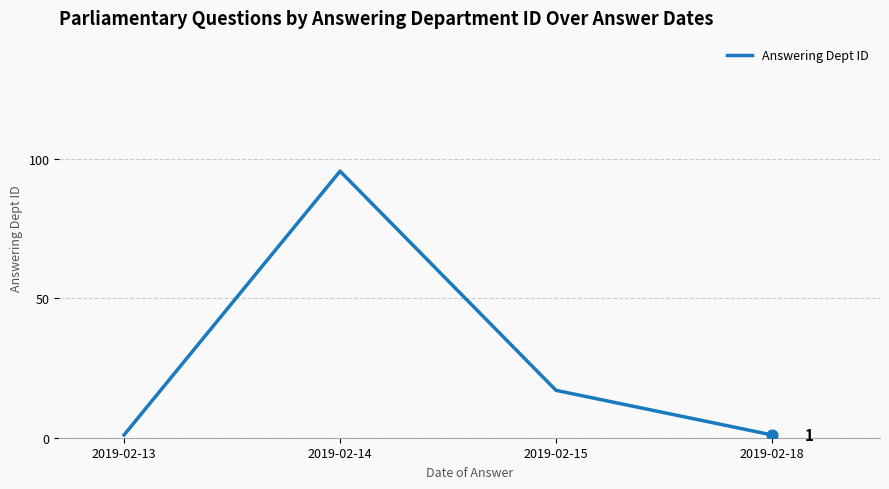

What is the change in value from 2019-02-13 to 2019-02-15?

+16.0